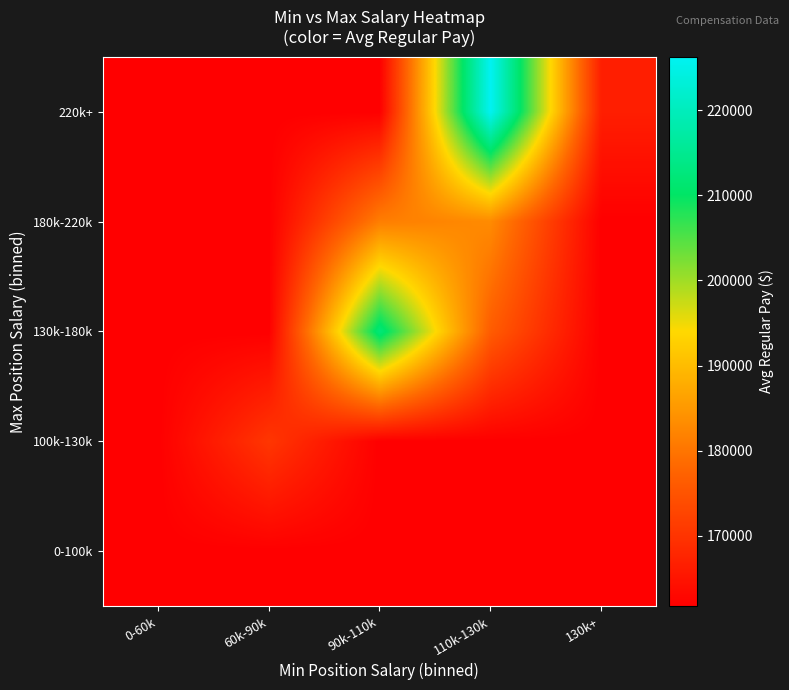

At how many categories does at least one series exceed 180804?

2